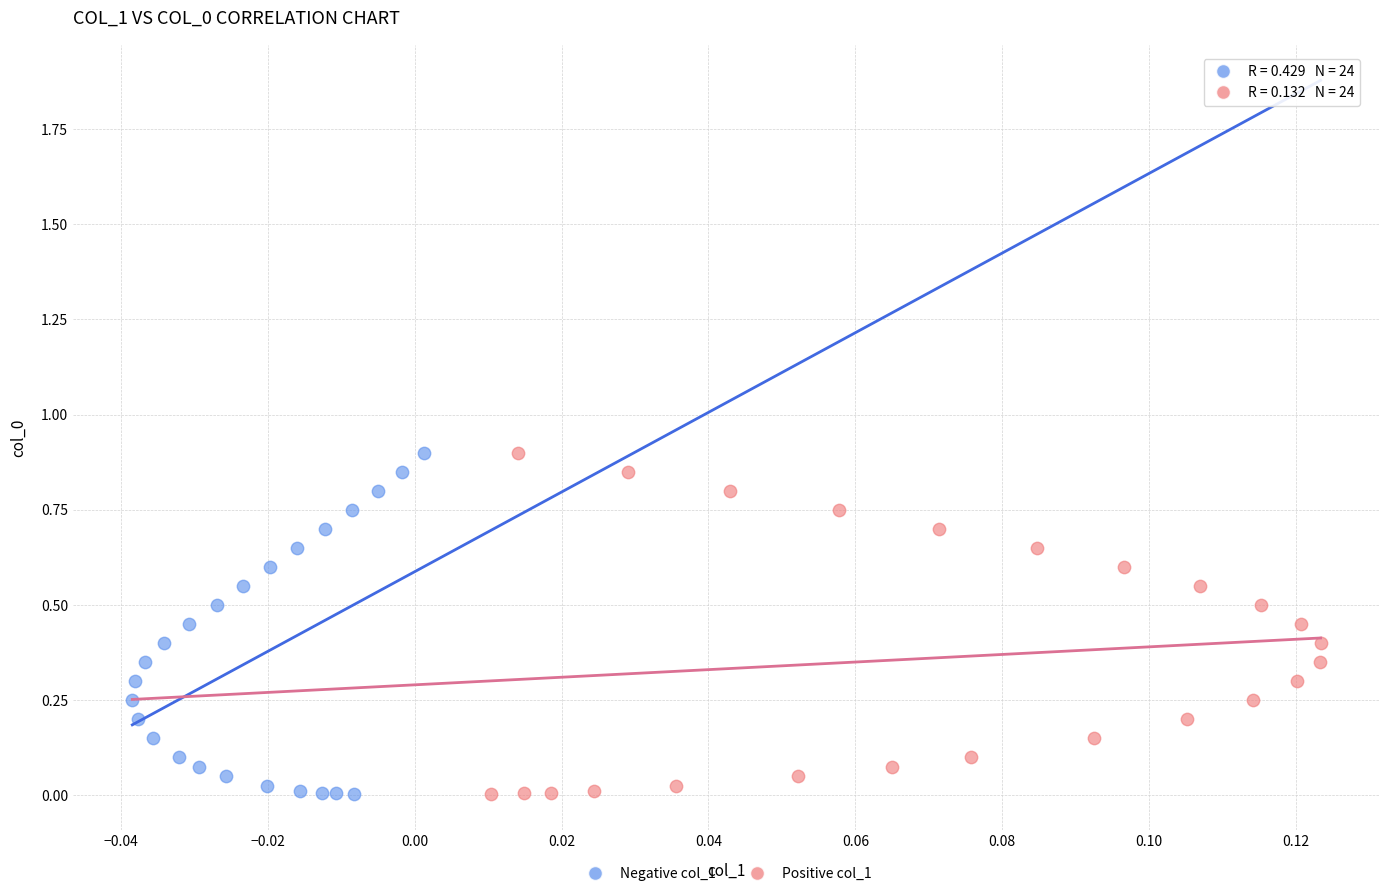

What are all the series names shown in the legend?

Negative col_1, Positive col_1